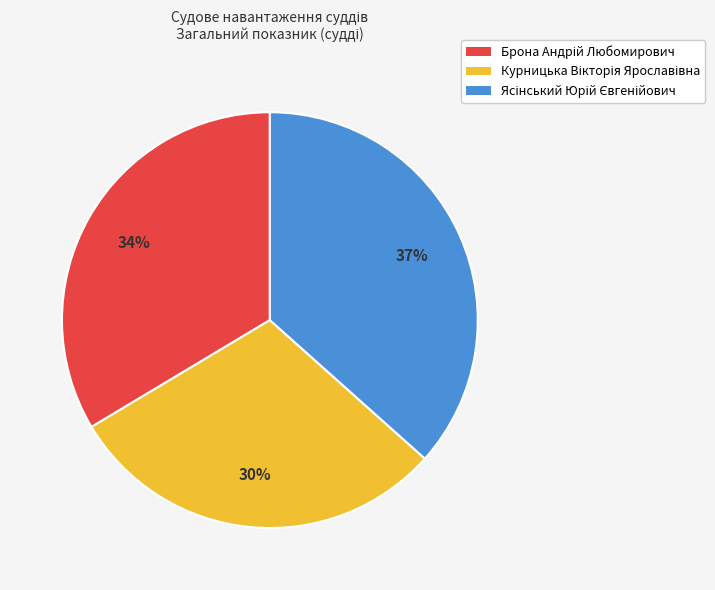

Is there any slice that represents more than half of the pie?

No